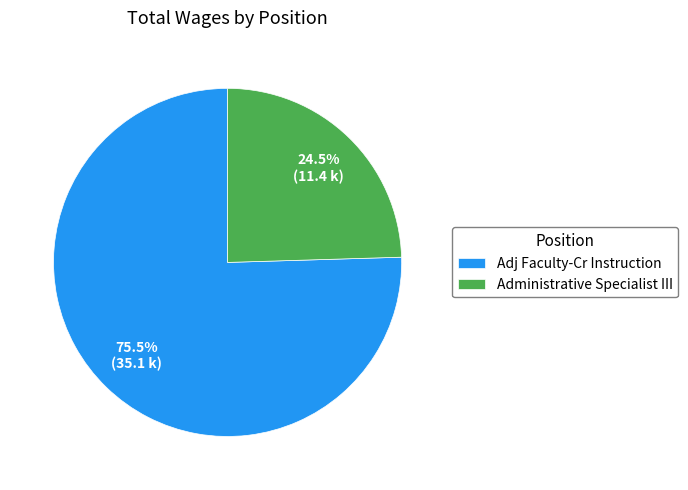

Is there any slice that represents more than half of the pie?

Yes